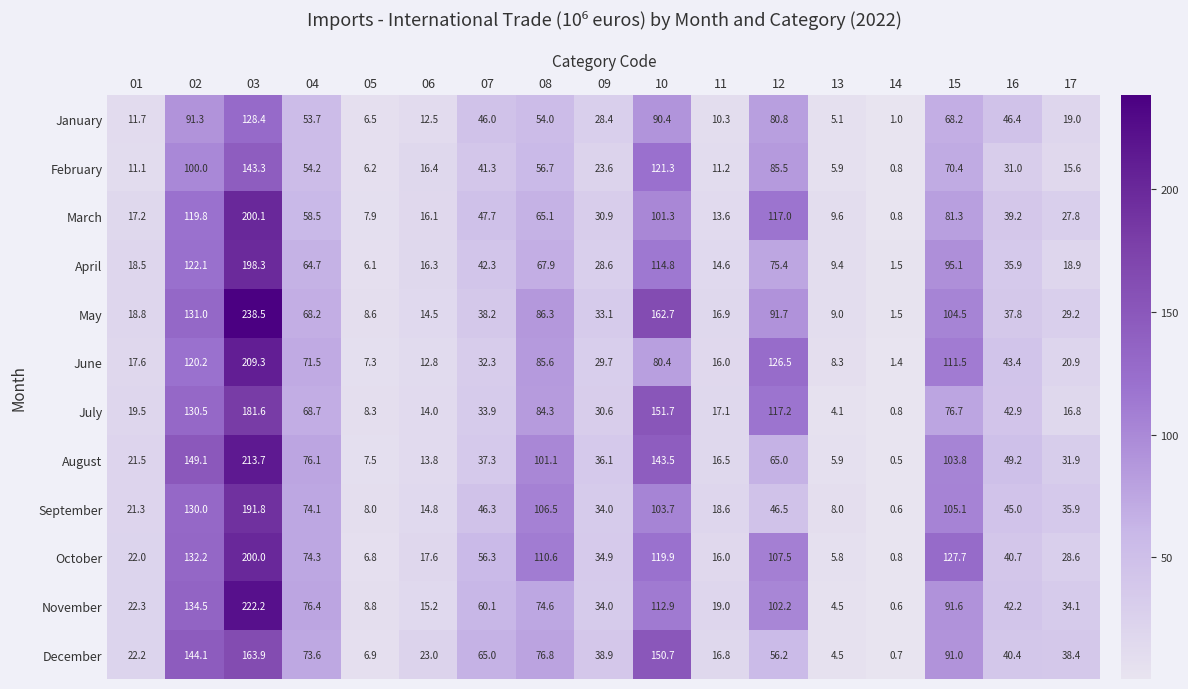

What is the approximate value of September at 02?

130.0